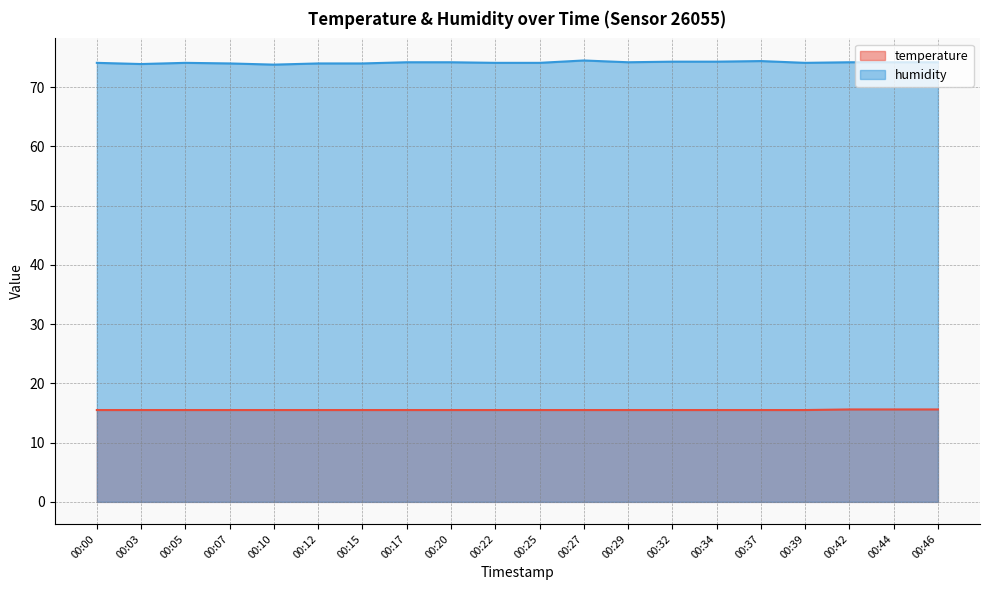

Which series changed the most between 00:15 and 00:25?

humidity